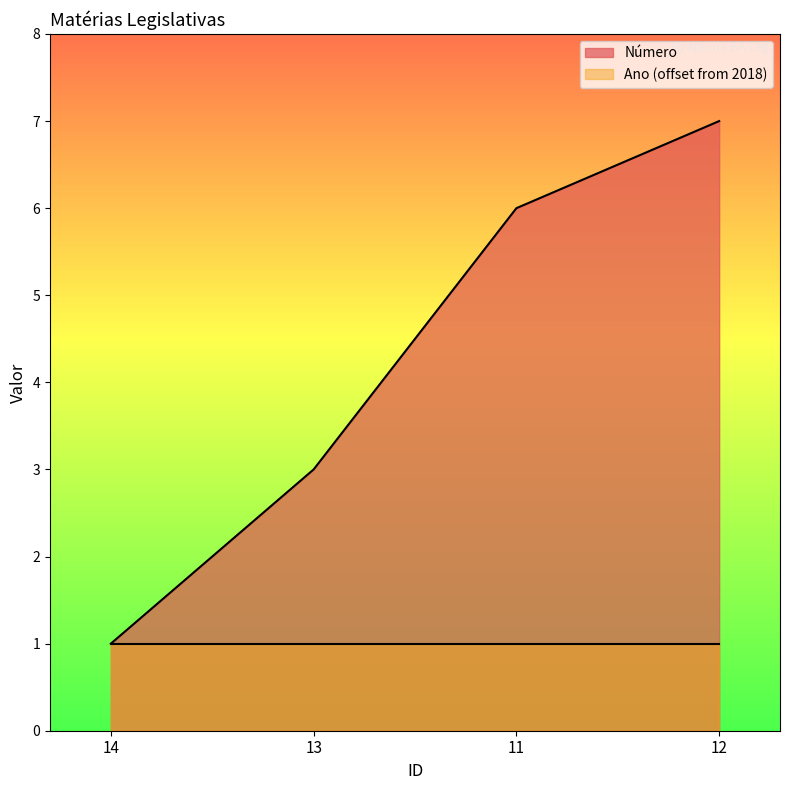

At which category does the chart reach its minimum across all series?

14